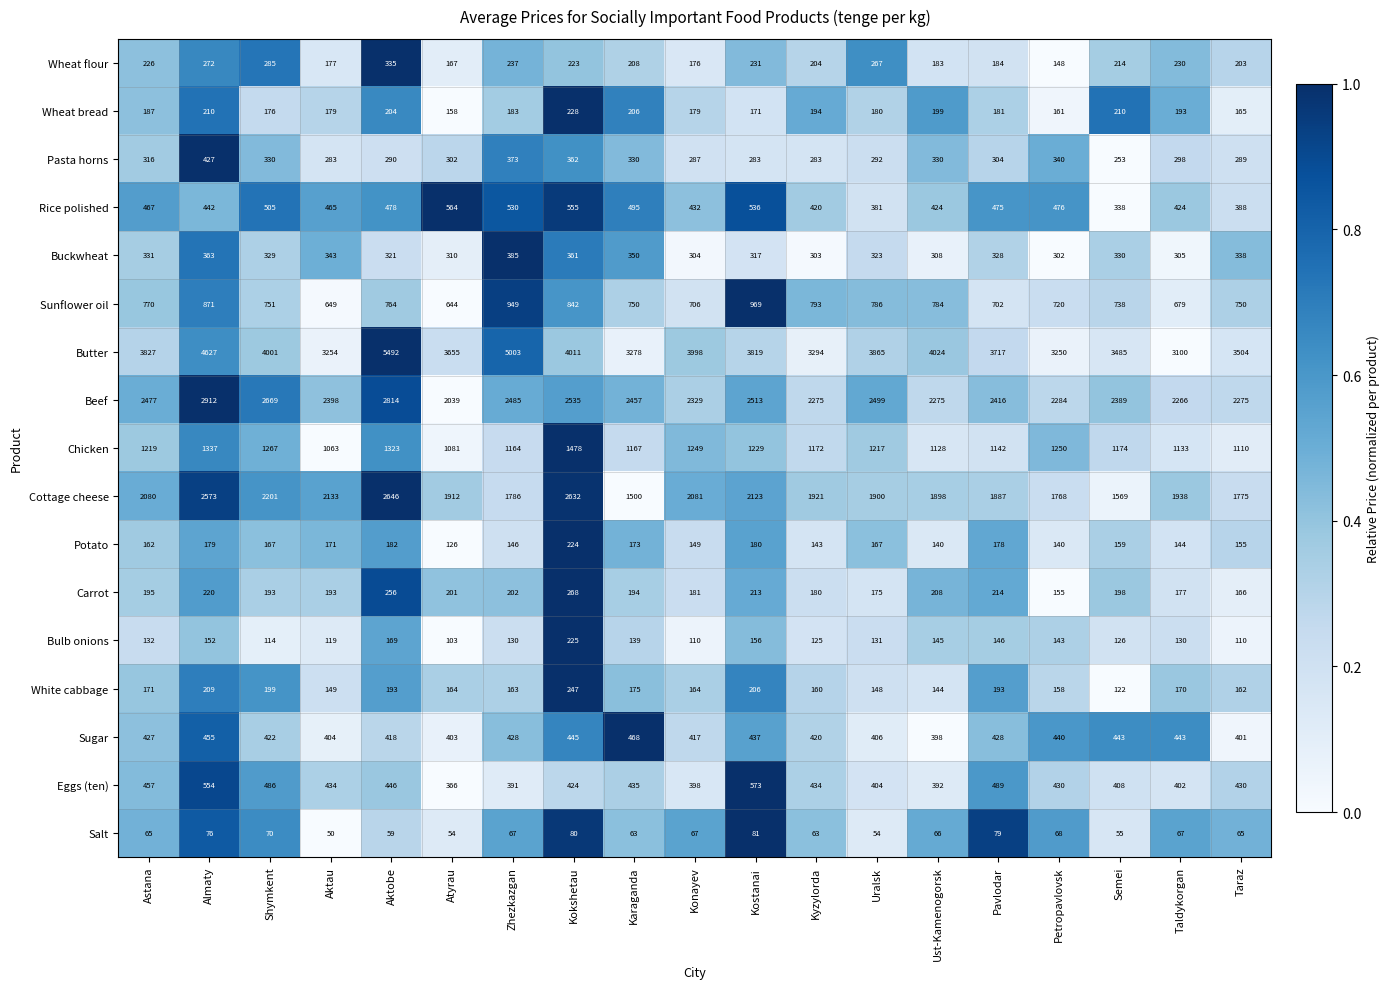

Rank the series at Aktau from highest to lowest value.

Butter, Beef, Cottage cheese, Chicken, Sunflower oil, Rice polished, Eggs (ten), Sugar, Buckwheat, Pasta horns, Carrot, Wheat bread, Wheat flour, Potato, White cabbage, Bulb onions, Salt